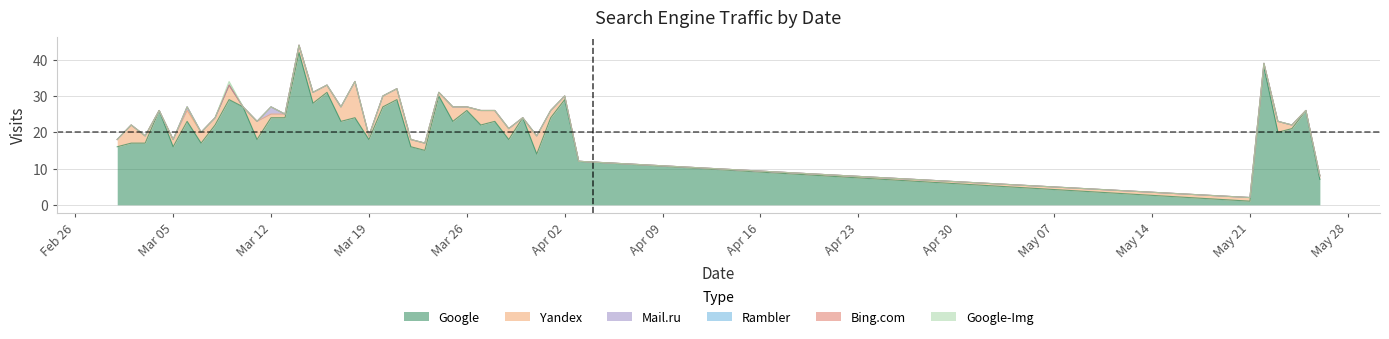

Is the value of Yandex at 2018-03-14 greater than the value of Google at 2018-03-19?

No